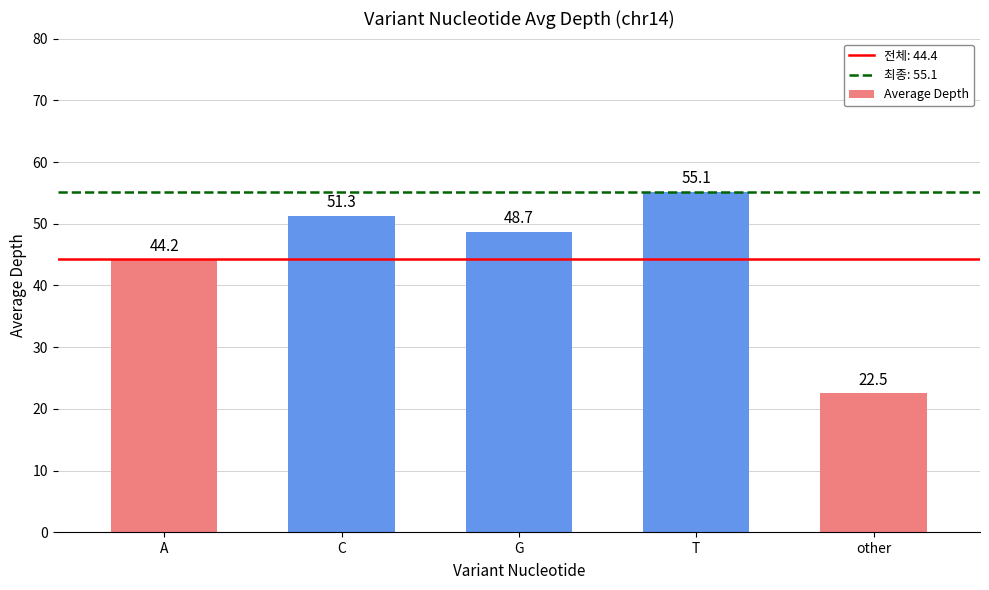

What is the difference between the maximum and second lowest values?

10.9